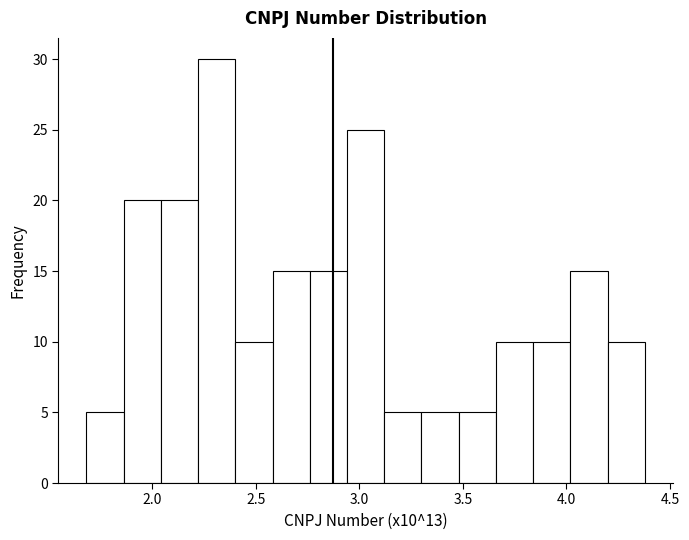

Around what value on the x-axis is the tallest bar? Give the approximate position of its centre, as read against the axis.

2.30